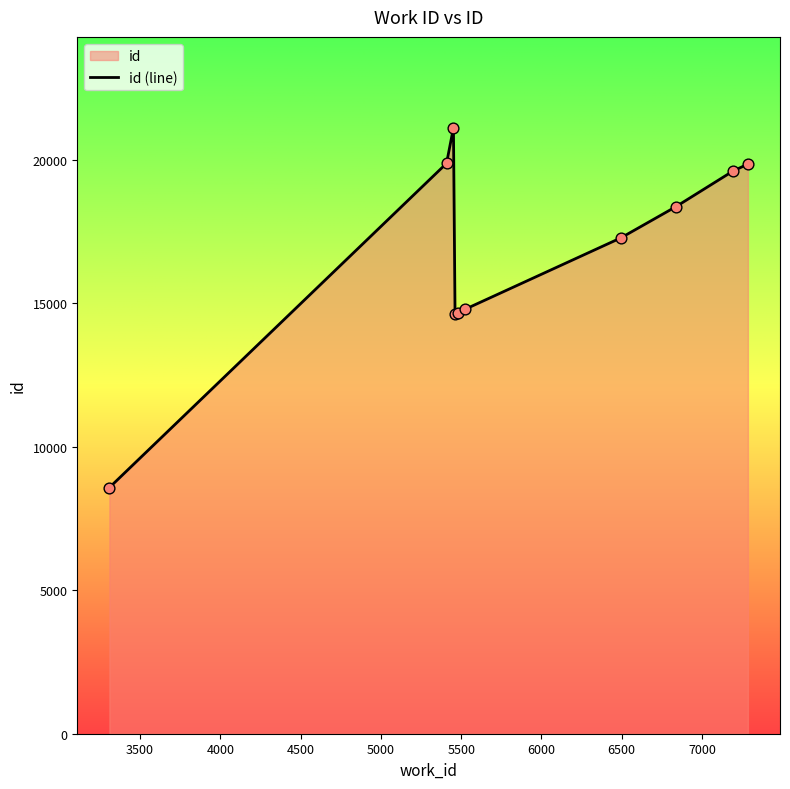

What is the change in value from 5480 to 5409?

+5211